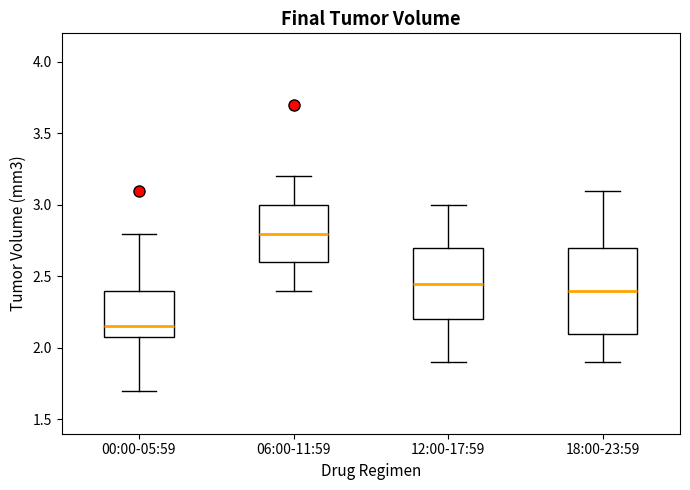

Where does the upper whisker of the box for 12:00-17:59 end on the y-axis? The values are not printed on the chart, so give them approximately, as read against the axis.

3.00